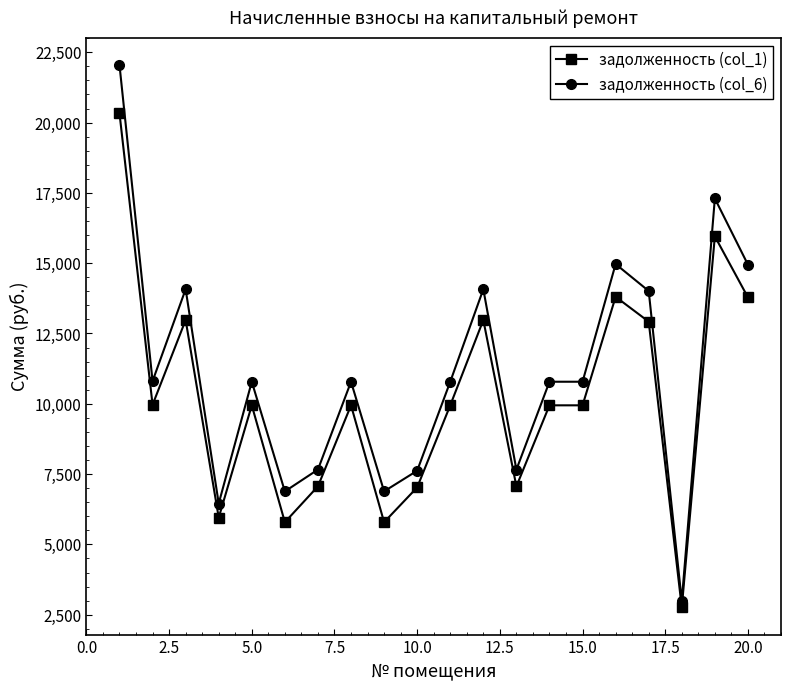

What is the average value of the задолженность (col_6) series?

11115.7